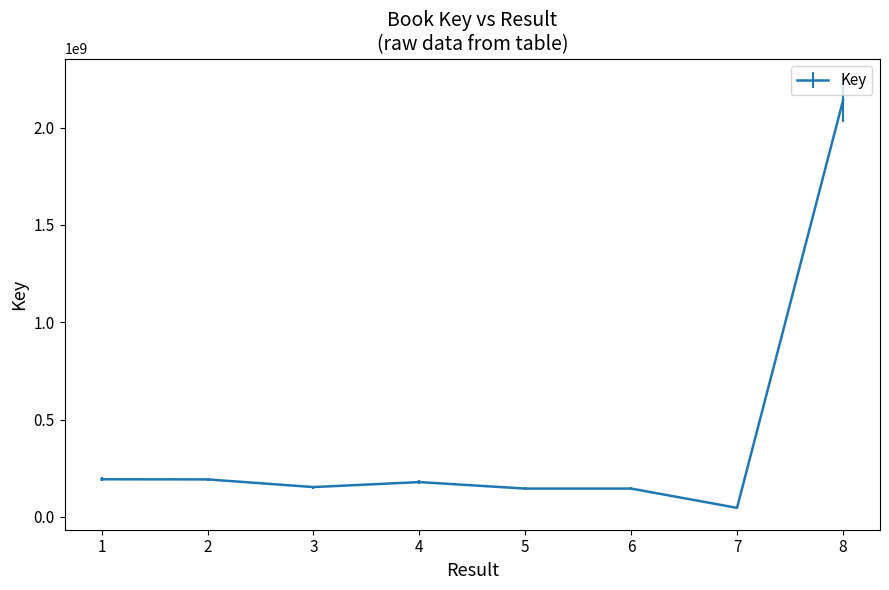

Is it true that the value at 7 is 46971288?

True